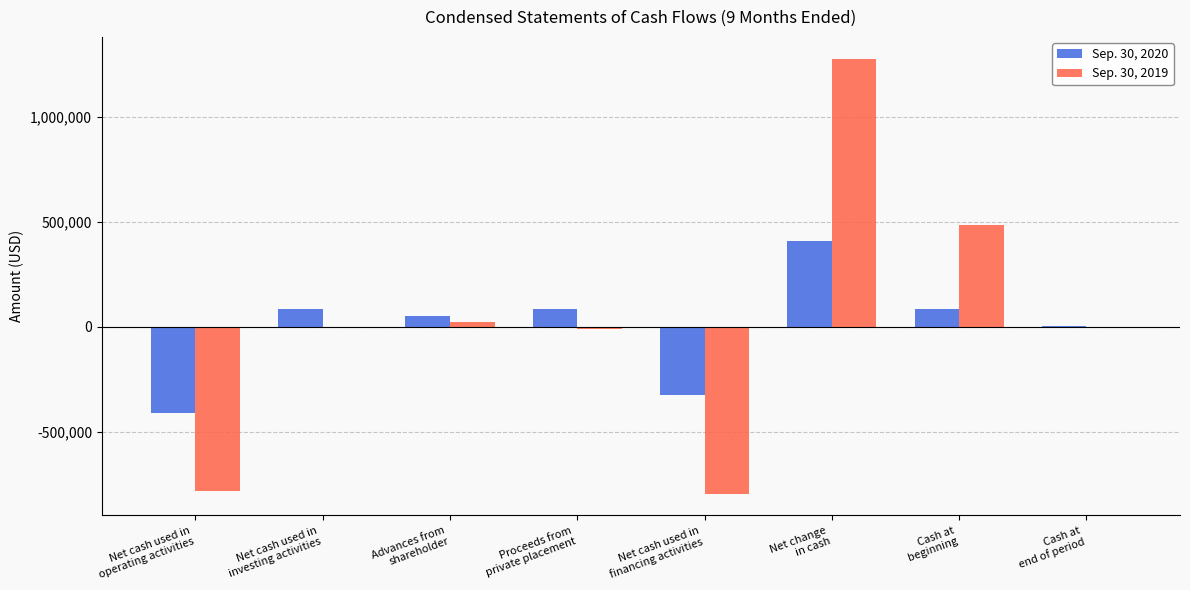

What is the greatest value displayed?

1276654